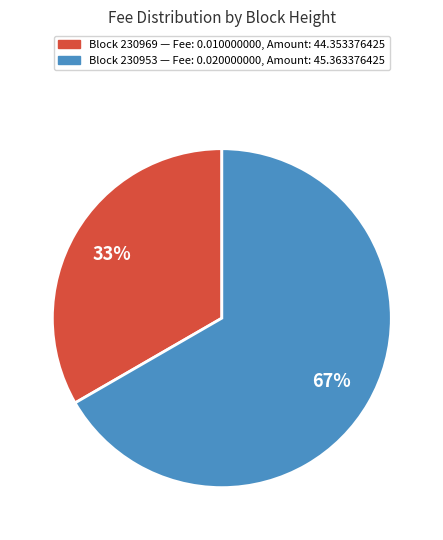

Does any single category account for the majority?

Yes